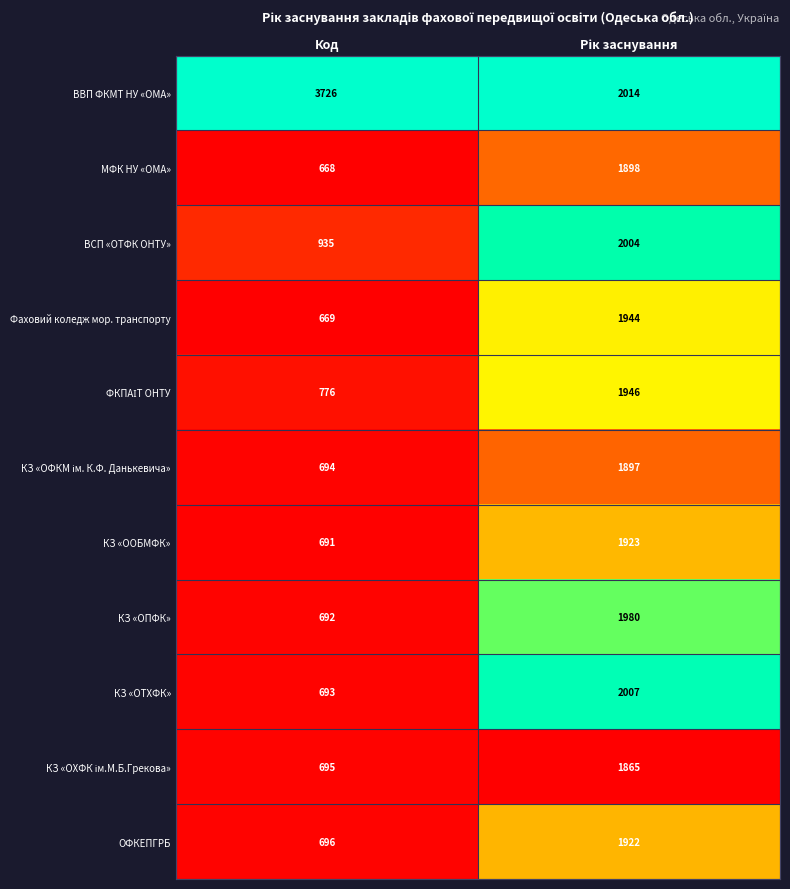

The value of КЗ «ОПФК» at Код is 296. True or false?

False